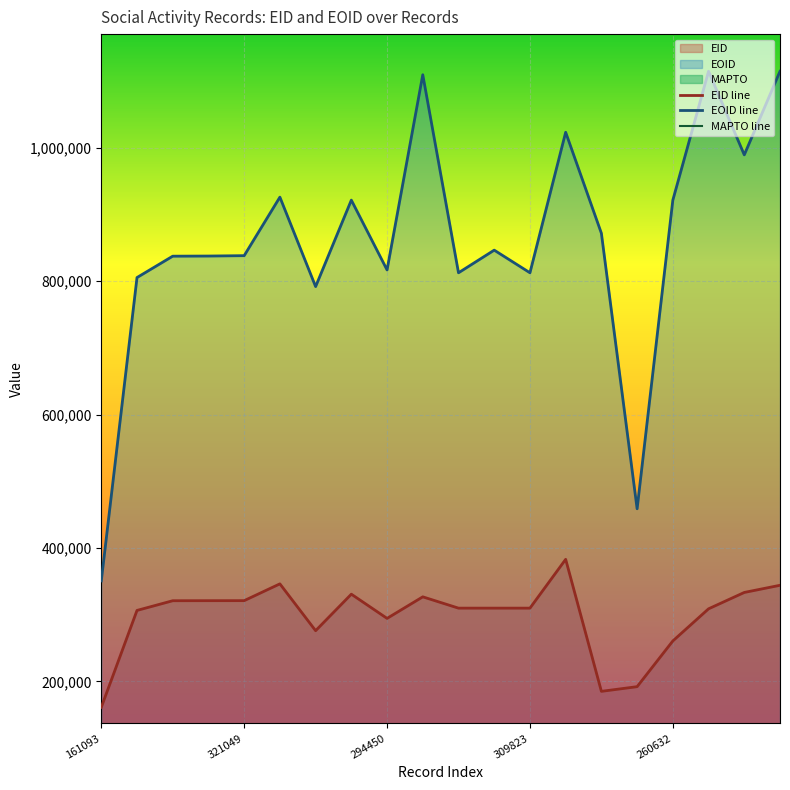

Which series has the widest spread of values?

EOID line